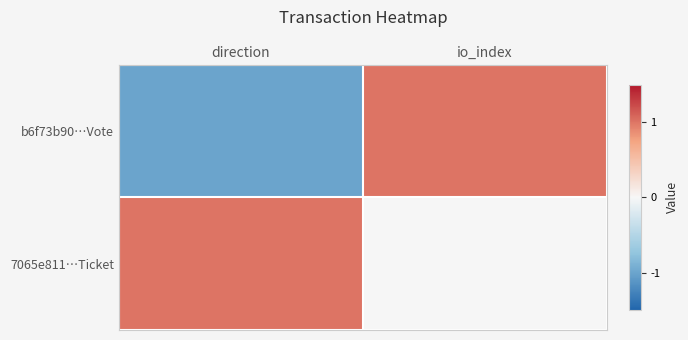

How many data points does each series have?

2